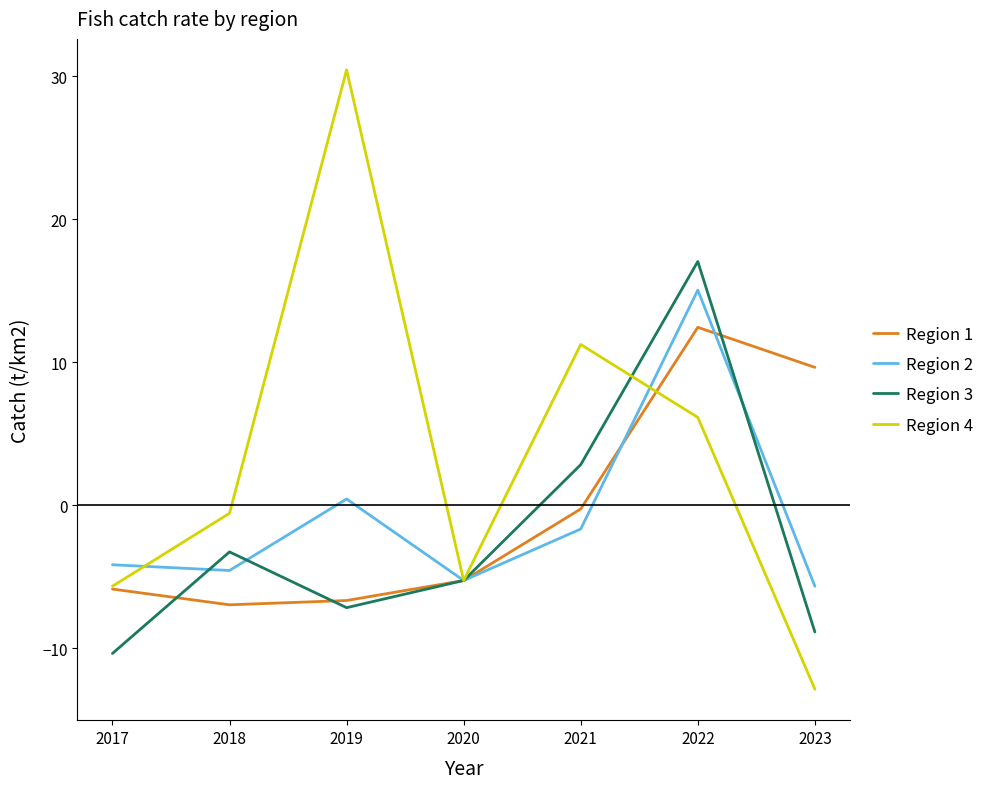

At which category does Region 3 reach its first local valley?

2019